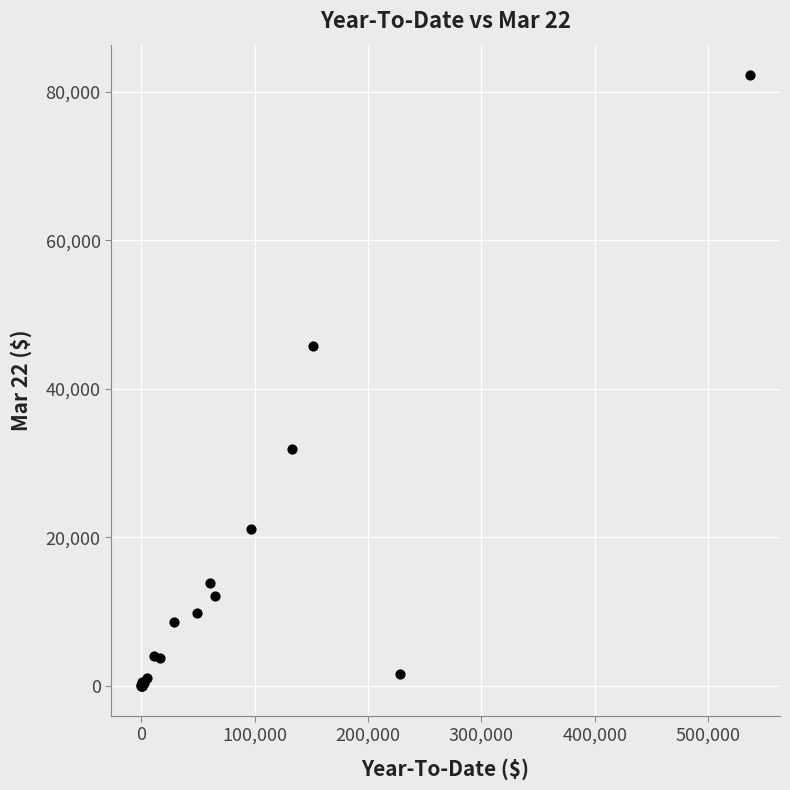

What Y value in the scatter plot is closest to 41131?

45829.0